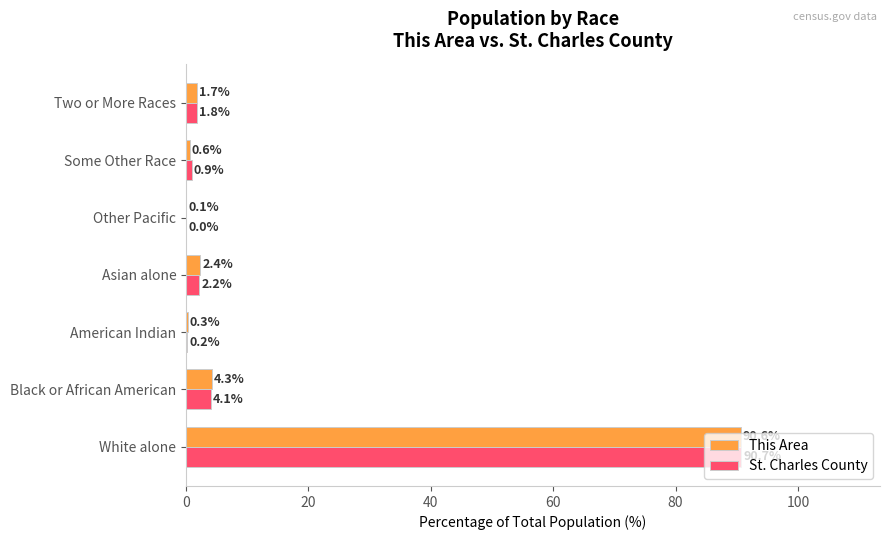

Which series has the largest range (max minus min)?

St. Charles County